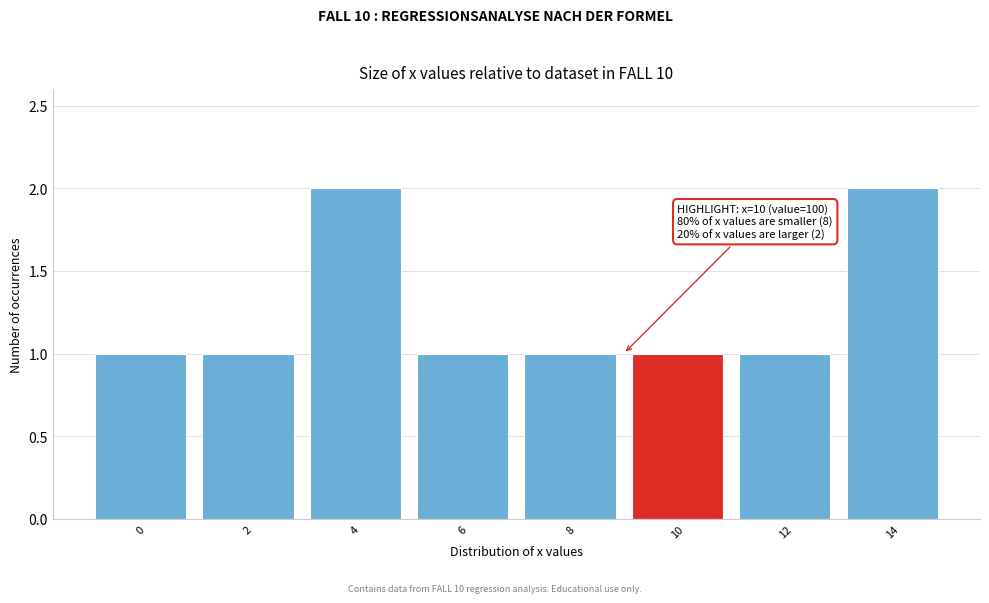

Reading left to right, what are all the values shown in this chart?

0=1	2=1	4=2	6=1	8=1	10=1	12=1	14=2